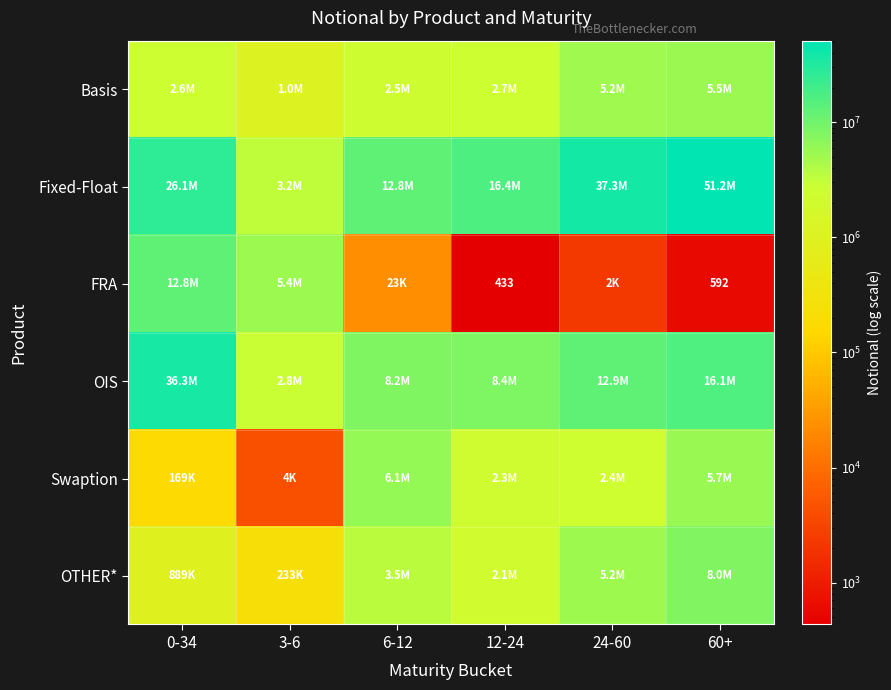

What value does the Basis series have at 6-12, to the nearest 10?

2509890